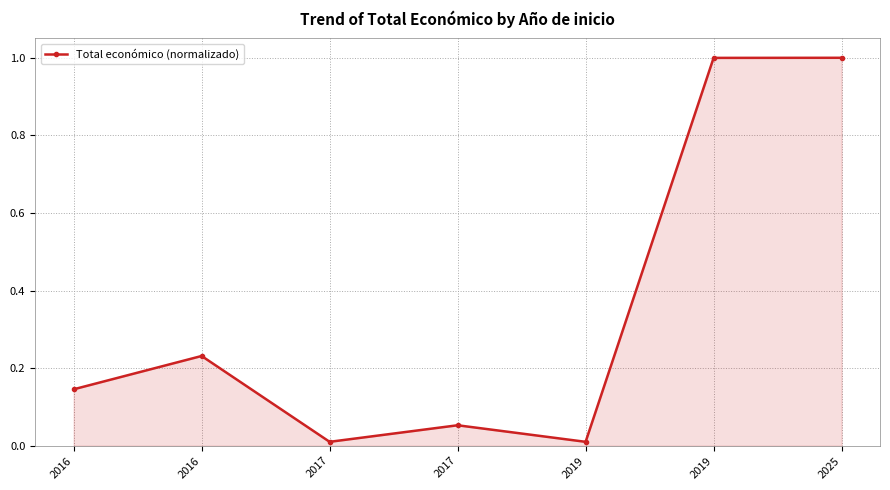

The value at 2017 is 0.0. True or false?

False